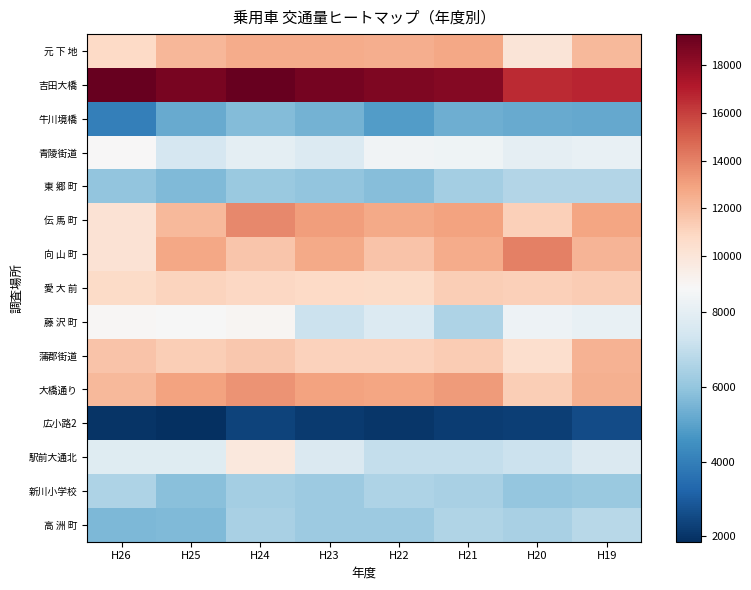

Reading left to right, what are all the values shown in this chart?

元 下 地: H26=10768	H25=12189	H24=12626	H23=12586	H22=12532	H21=12759	H20=10013	H19=12147
吉田大橋: H26=19314	H25=18757	H24=19278	H23=18832	H22=18627	H21=18466	H20=16611	H19=16736
牛川境橋: H26=4006	H25=5233	H24=5719	H23=5452	H22=4871	H21=5341	H20=5218	H19=5193
青陵街道: H26=8692	H25=7528	H24=7992	H23=7737	H22=8418	H21=8372	H20=8037	H19=8125
東 郷 町: H26=5988	H25=5663	H24=6153	H23=5992	H22=5740	H21=6364	H20=6673	H19=6644
伝 馬 町: H26=10168	H25=12142	H24=13735	H23=13109	H22=12684	H21=12922	H20=11209	H19=12818
向 山 町: H26=10174	H25=12766	H24=11569	H23=12669	H22=11702	H21=12572	H20=14012	H19=12293
愛 大 前: H26=10680	H25=11025	H24=10877	H23=10776	H22=10655	H21=11285	H20=11180	H19=11386
藤 沢 町: H26=8753	H25=8607	H24=8854	H23=7192	H22=7728	H21=6552	H20=8278	H19=8124
蒲郡街道: H26=11726	H25=11249	H24=11562	H23=11142	H22=11091	H21=11391	H20=10473	H19=12335
大橋通り: H26=12102	H25=12941	H24=13466	H23=12968	H22=12852	H21=13163	H20=11309	H19=12438
広小路2: H26=1972	H25=1854	H24=2339	H23=2149	H22=2026	H21=2217	H20=2271	H19=2556
駅前大通北: H26=7819	H25=7812	H24=9802	H23=7691	H22=7014	H21=7047	H20=7168	H19=7679
新川小学校: H26=6532	H25=5830	H24=6353	H23=6160	H22=6545	H21=6445	H20=6005	H19=6152
高 洲 町: H26=5612	H25=5628	H24=6465	H23=6175	H22=6192	H21=6597	H20=6438	H19=6750